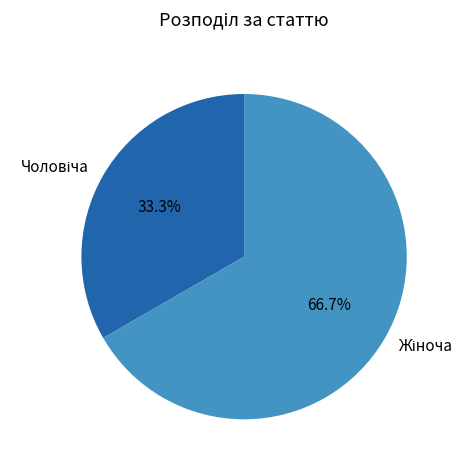

Is there a majority slice in this chart?

Yes